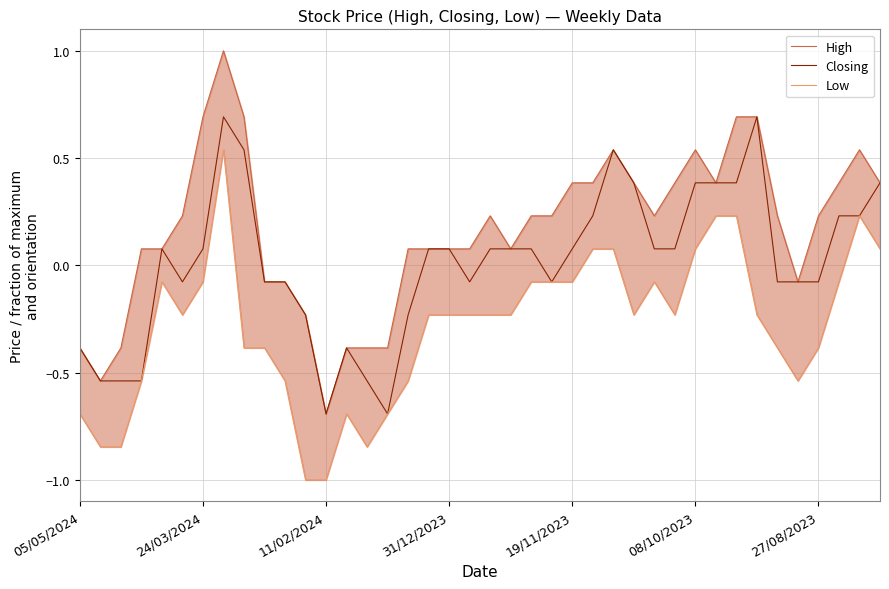

Is it true that Closing equals 0.1 at 39?

False